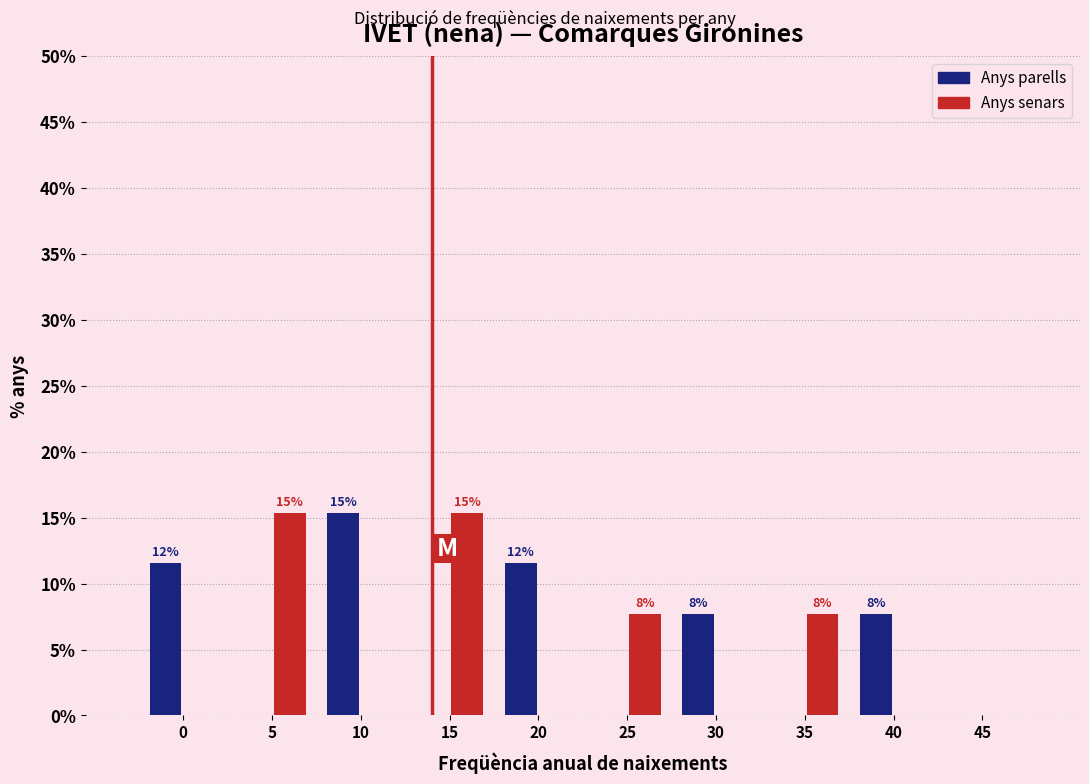

Reading right to left, list all the values displayed in this chart.

Anys parells: 45=0.0	40=7.7	35=0.0	30=7.7	25=0.0	20=11.5	15=0.0	10=15.4	5=0.0	0=11.5
Anys senars: 45=0.0	40=0.0	35=7.7	30=0.0	25=7.7	20=0.0	15=15.4	10=0.0	5=15.4	0=0.0